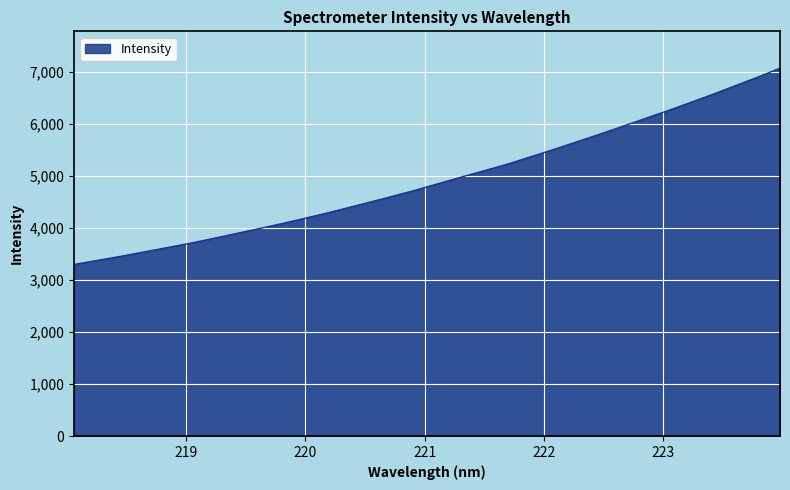

What is the maximum value shown in the chart?

7069.4